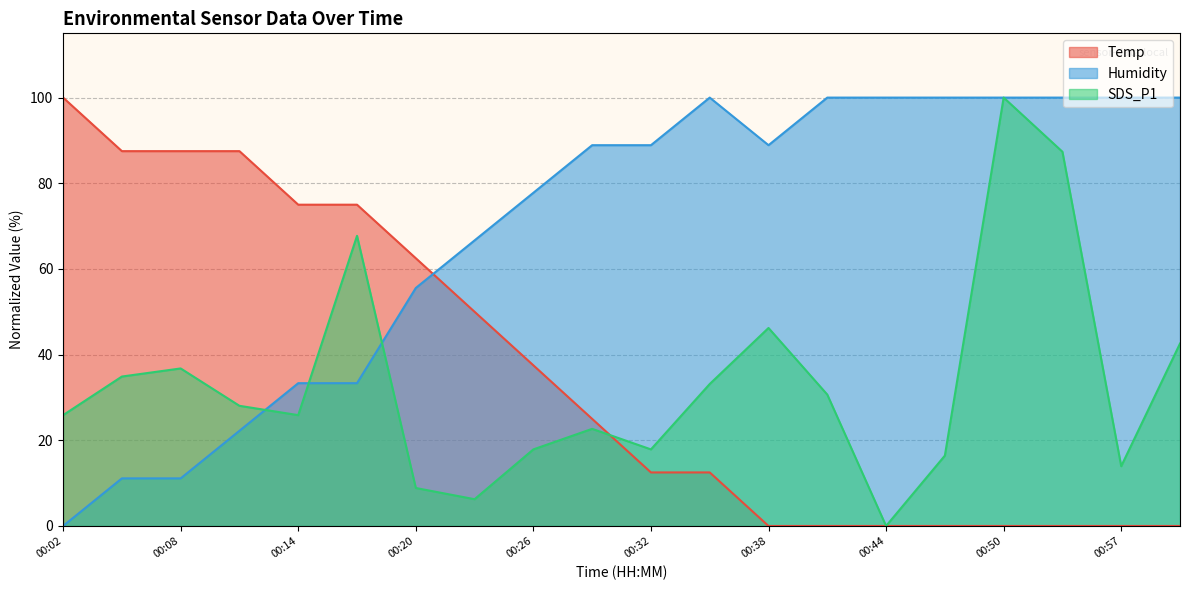

Which category has the highest value in the Temp series?

00:02